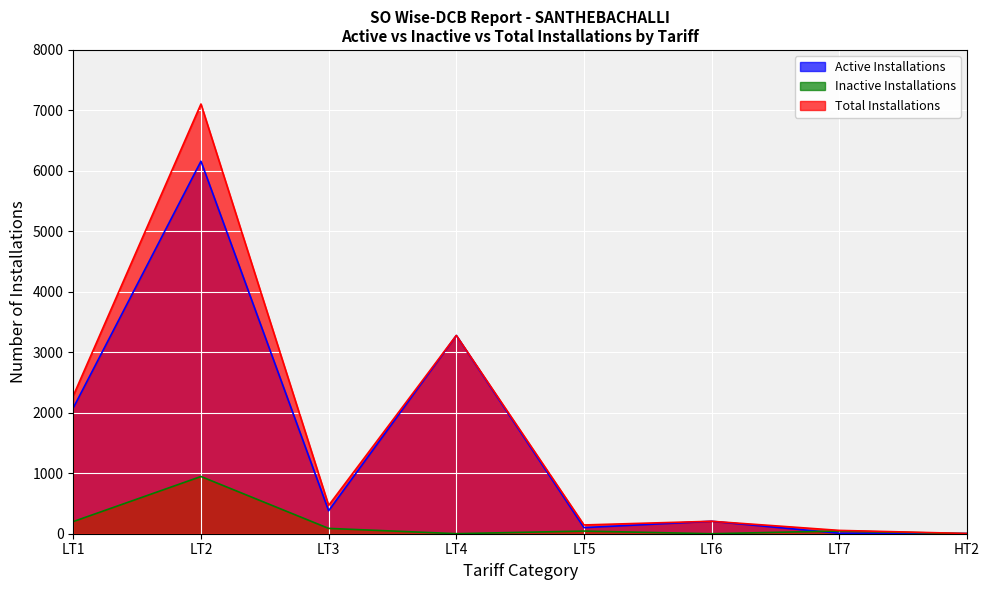

Rank the series at LT4 from highest to lowest value.

Total Installations, Active Installations, Inactive Installations